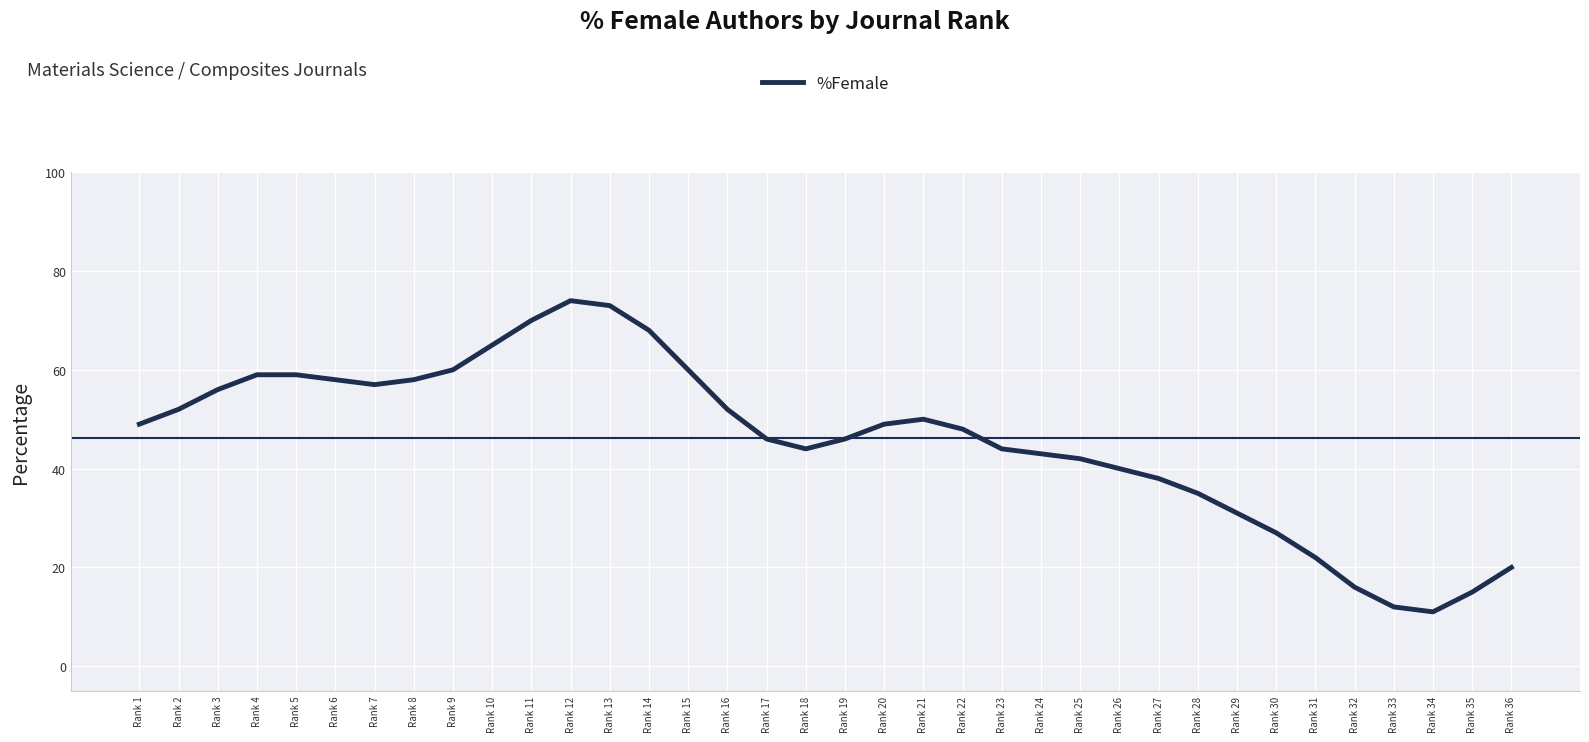

The value at Rank 1 is 49. True or false?

True